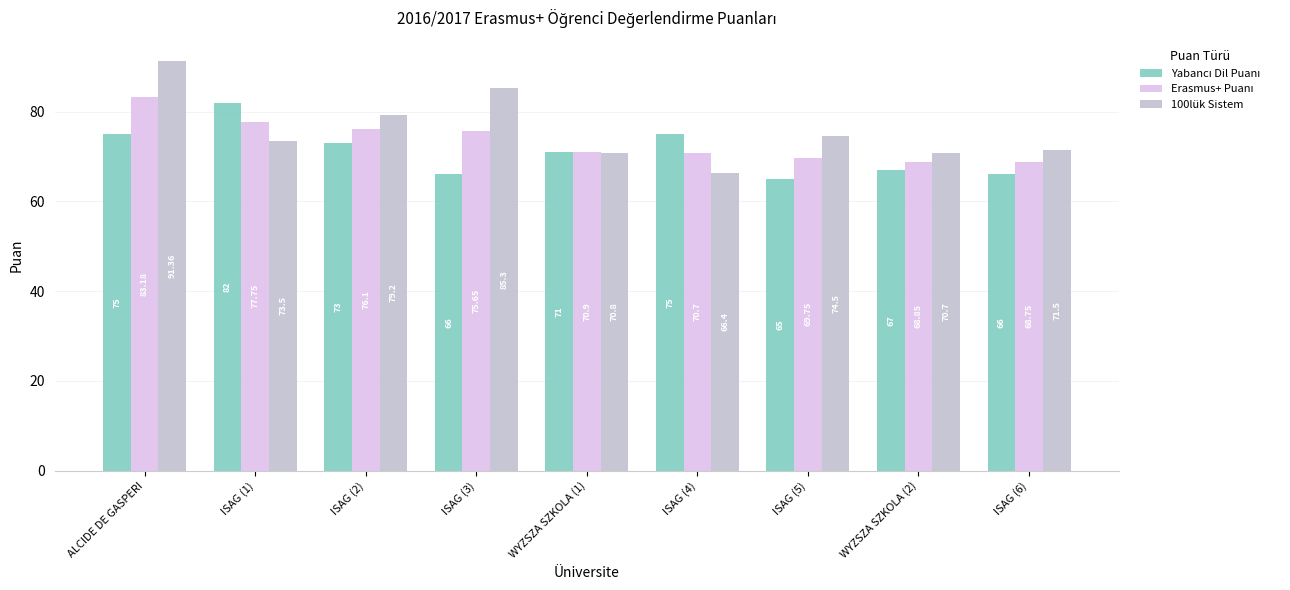

What is the sum of the 100lük Sistem values at ISAG (4) and WYZSZA SZKOLA (1)?

137.2